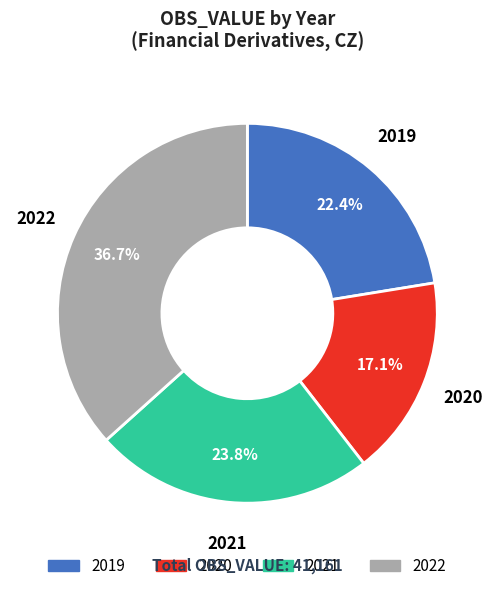

Which slice is the largest?

2022